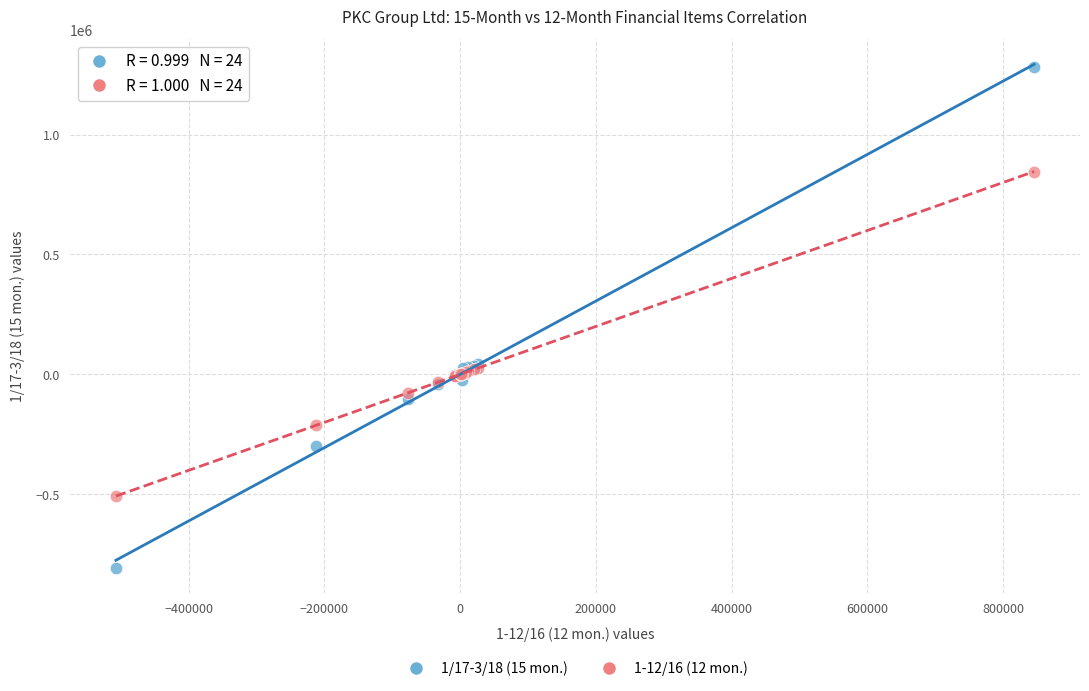

What are all the series names shown in the legend?

1/17-3/18 (15 mon.), 1-12/16 (12 mon.)